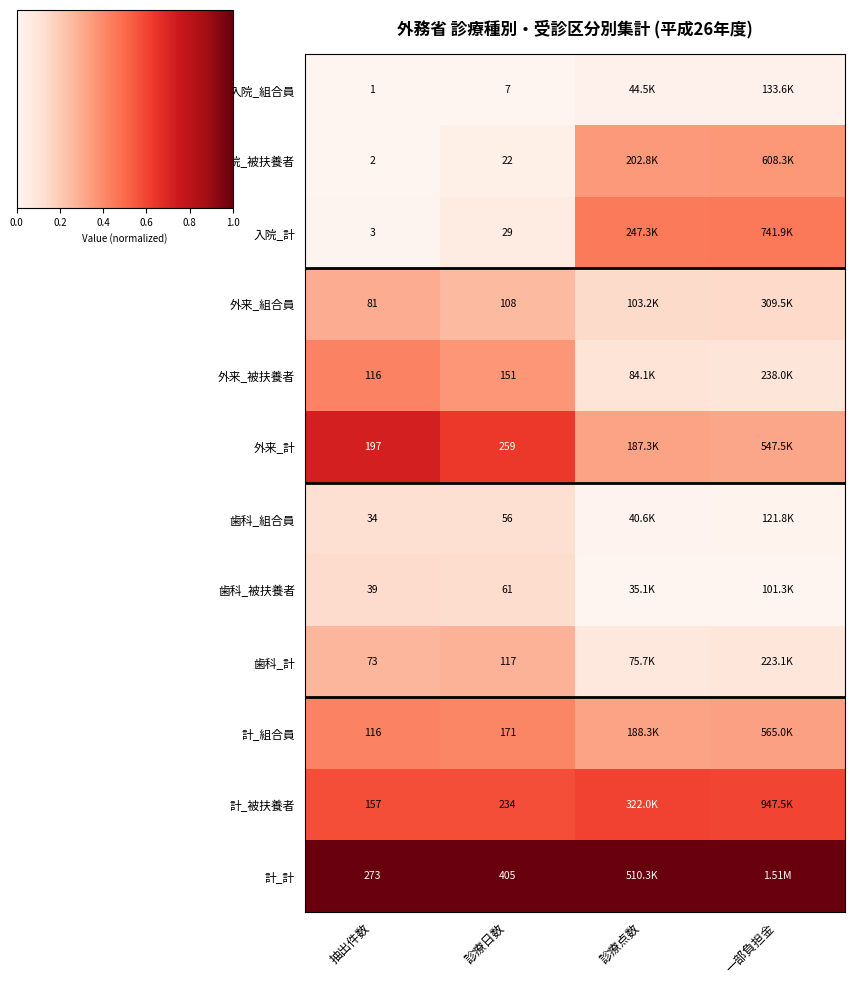

Is it true that 入院_計 equals 0.0 at 抽出件数?

False